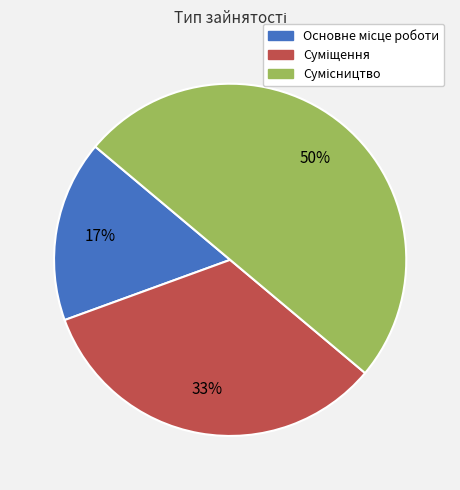

How many slices are in this pie chart?

3